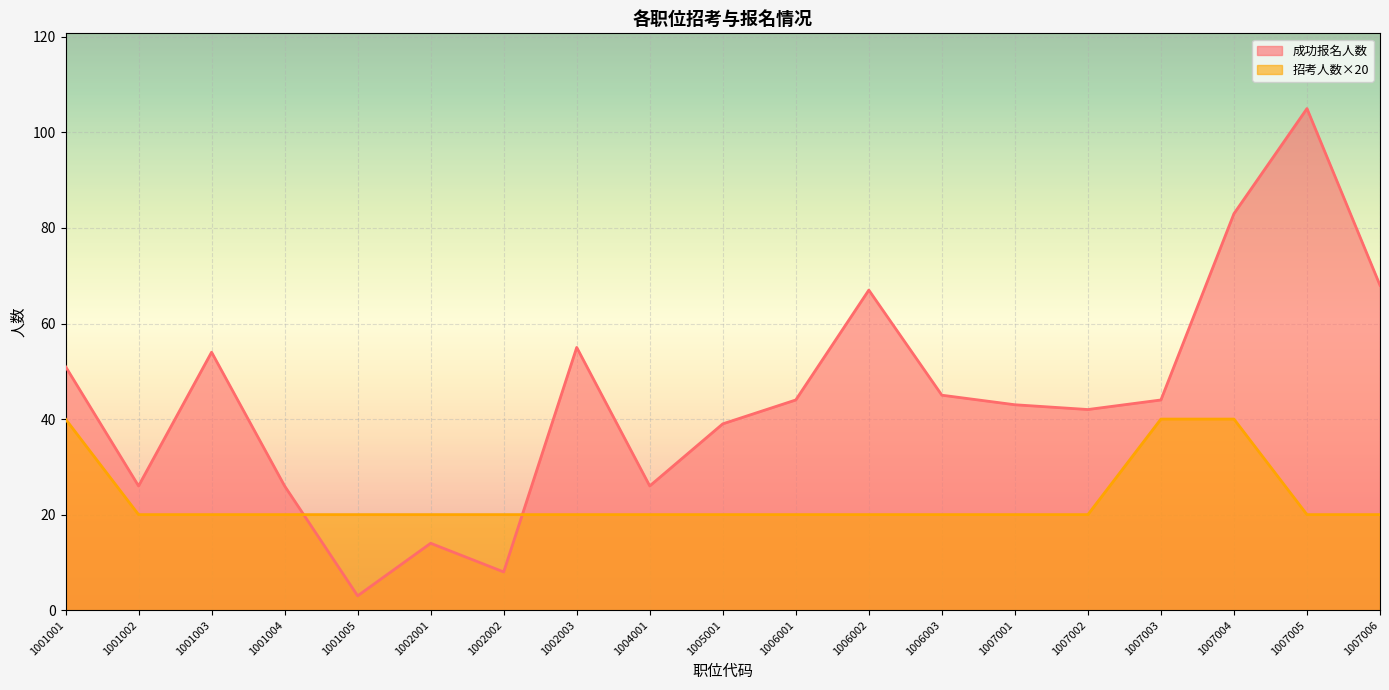

At how many categories does at least one series exceed 15?

19